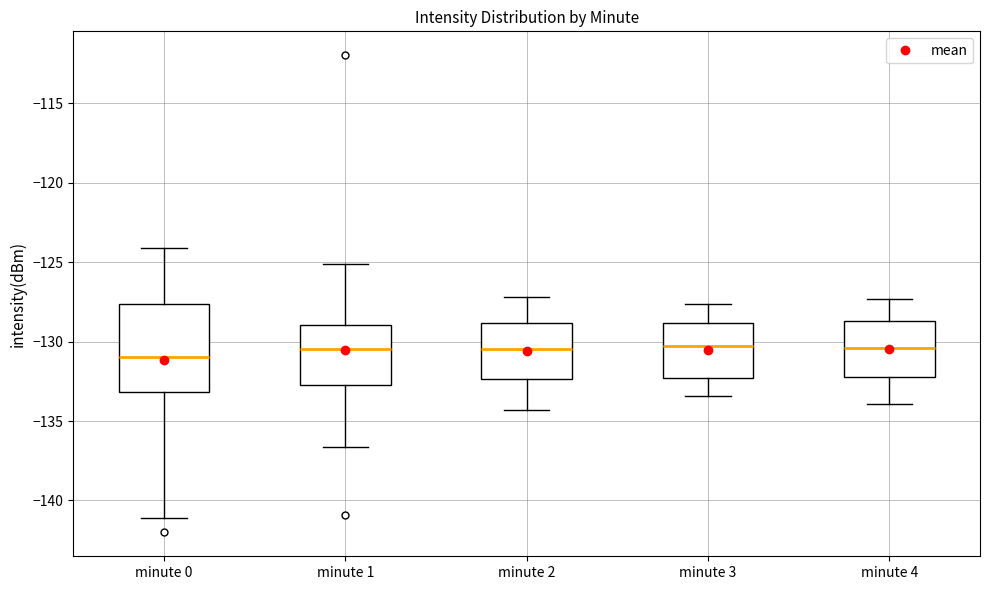

Which box has the lowest median line?

minute 0